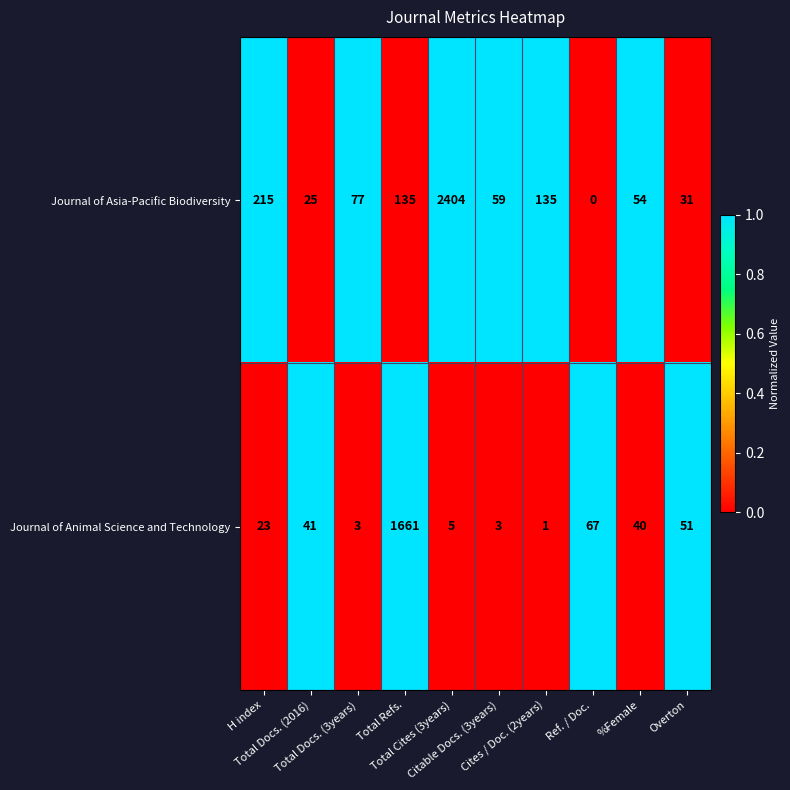

What is the difference between the second highest and second lowest values in the Journal of Animal Science and Technology series?

64